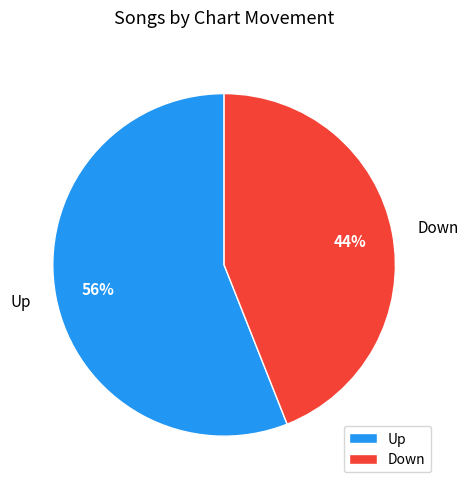

What percentage is the Up slice, to the nearest percent?

56%